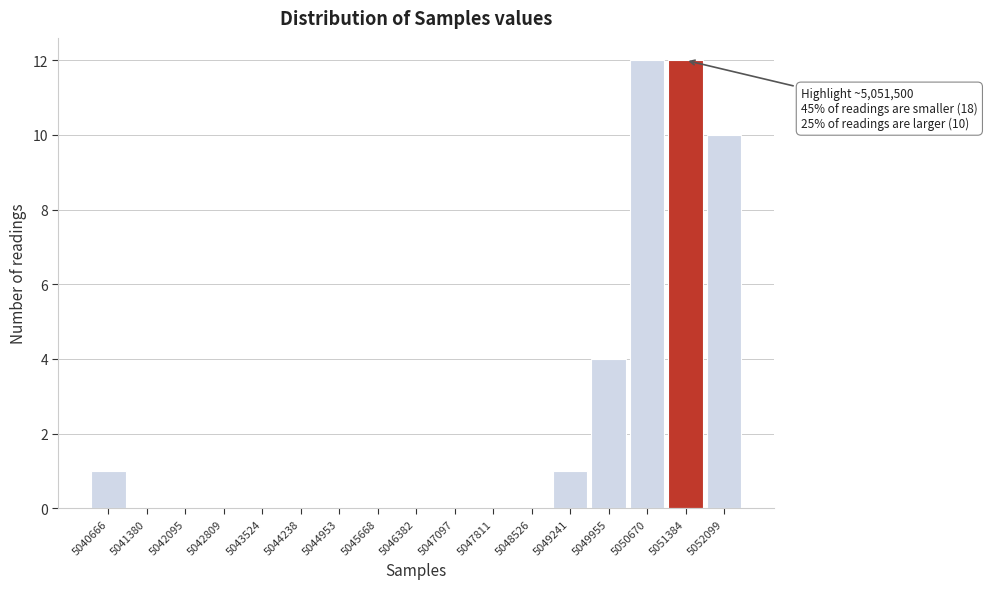

Reading right to left, extract all data points from this chart.

5052099=10	5051384=12	5050670=12	5049955=4	5049241=1	5048526=0	5047811=0	5047097=0	5046382=0	5045668=0	5044953=0	5044238=0	5043524=0	5042809=0	5042095=0	5041380=0	5040666=1